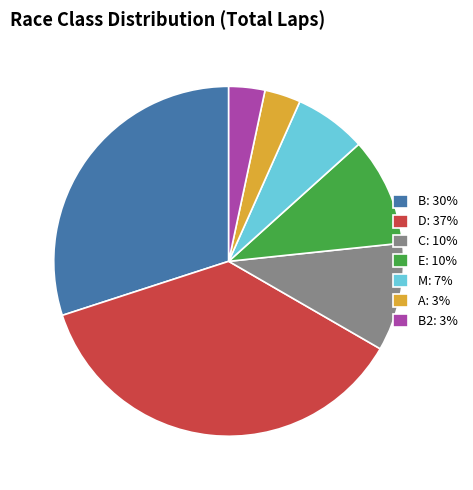

Which slice is the largest?

D: 37%